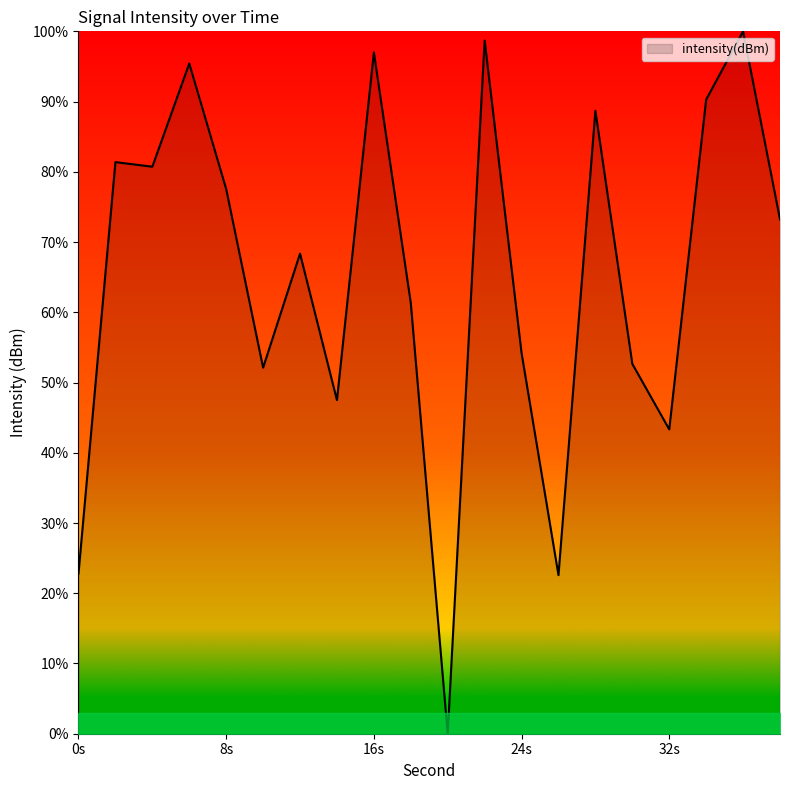

What is the difference between the maximum and minimum values?

100.0